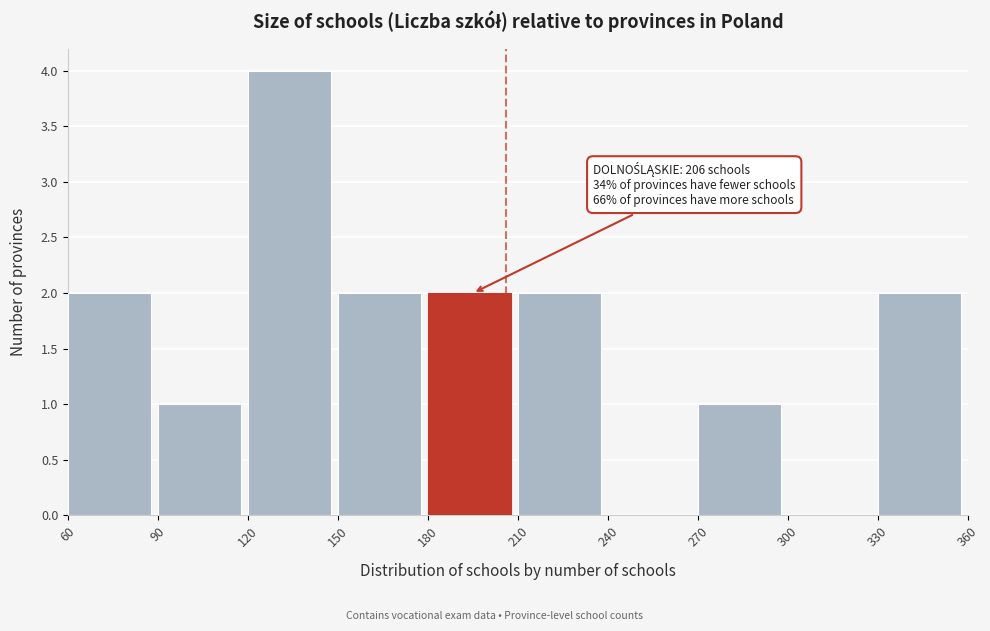

Which range on the x-axis has the tallest bar?

120 to 150